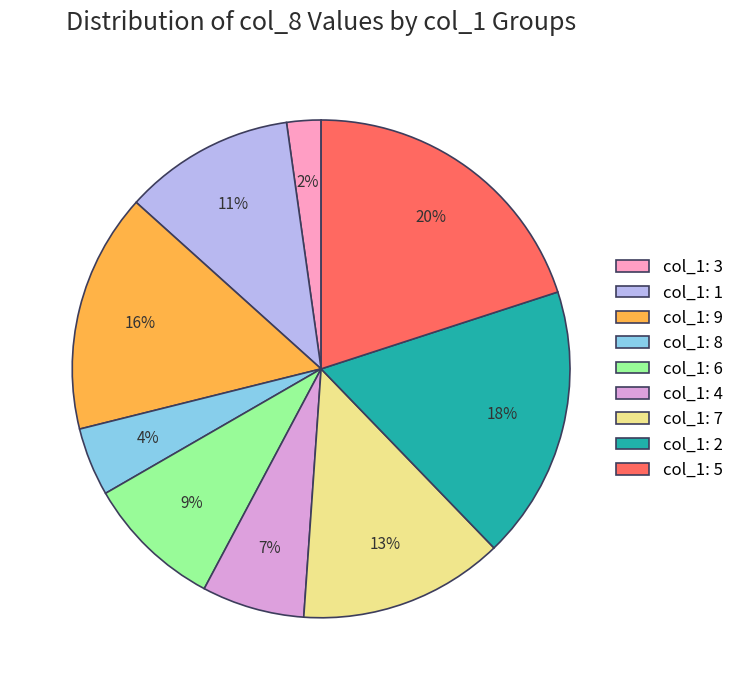

To the nearest percent, what is the average slice percentage?

11%